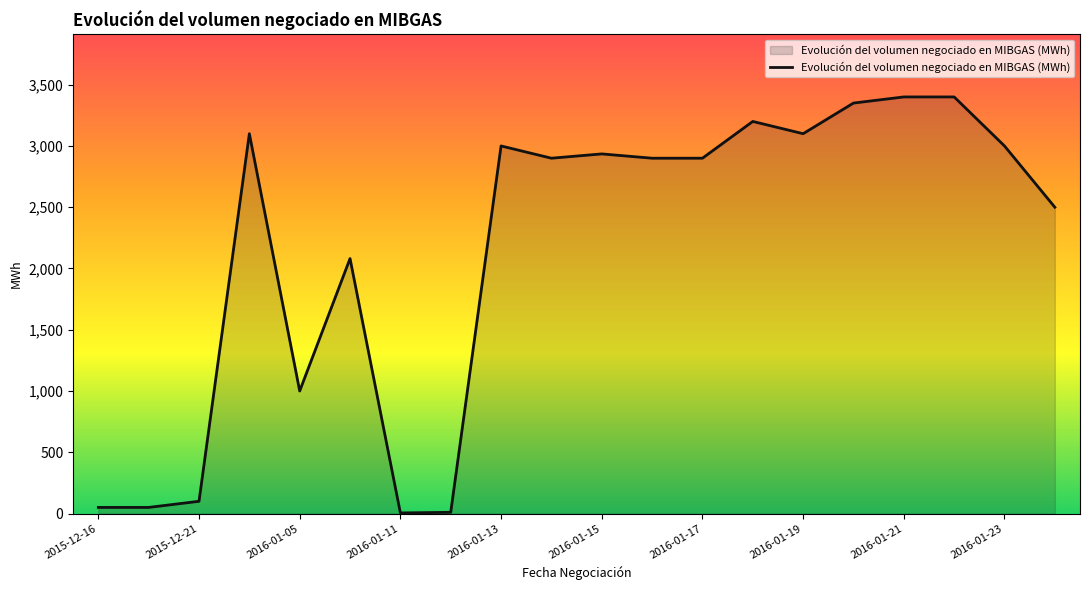

What is the greatest value displayed?

3400